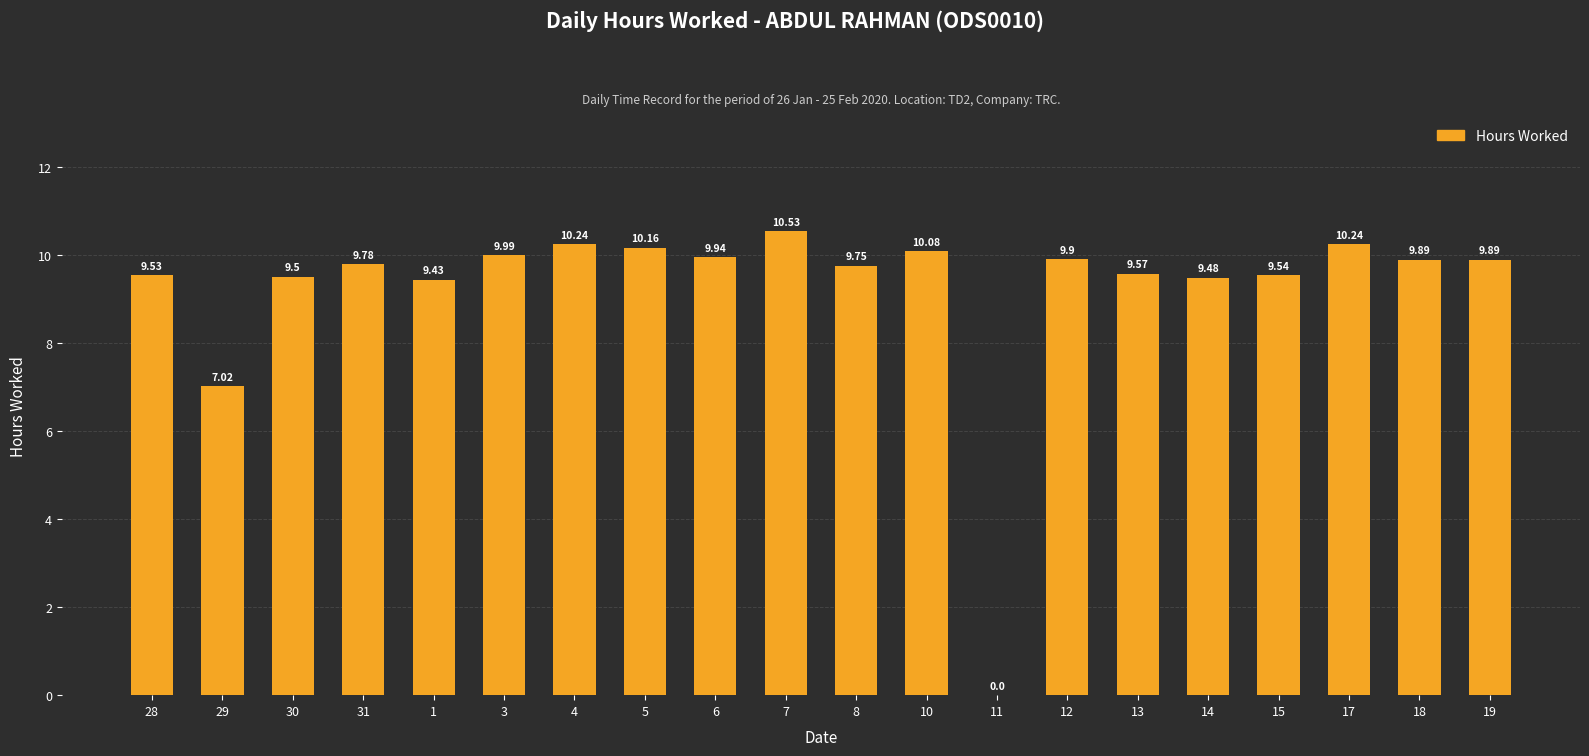

What is the change in value from 30 to 5?

+0.7